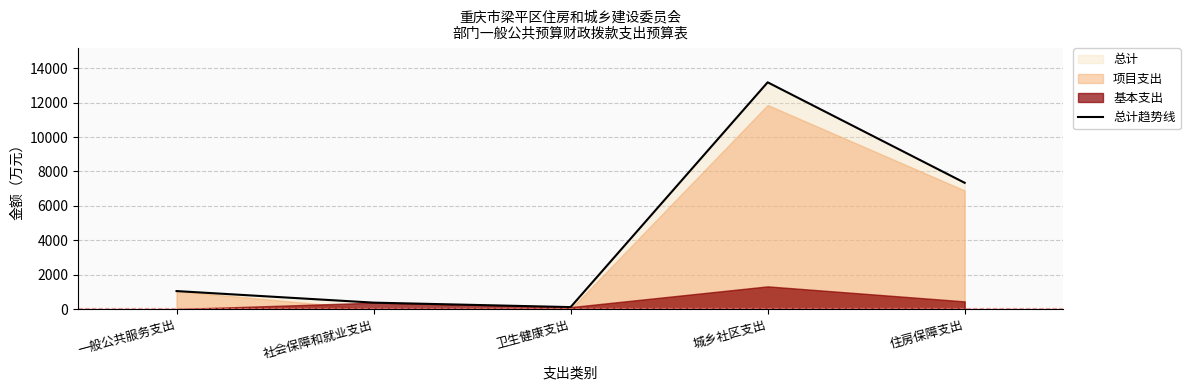

What is the smallest value displayed?

113.0